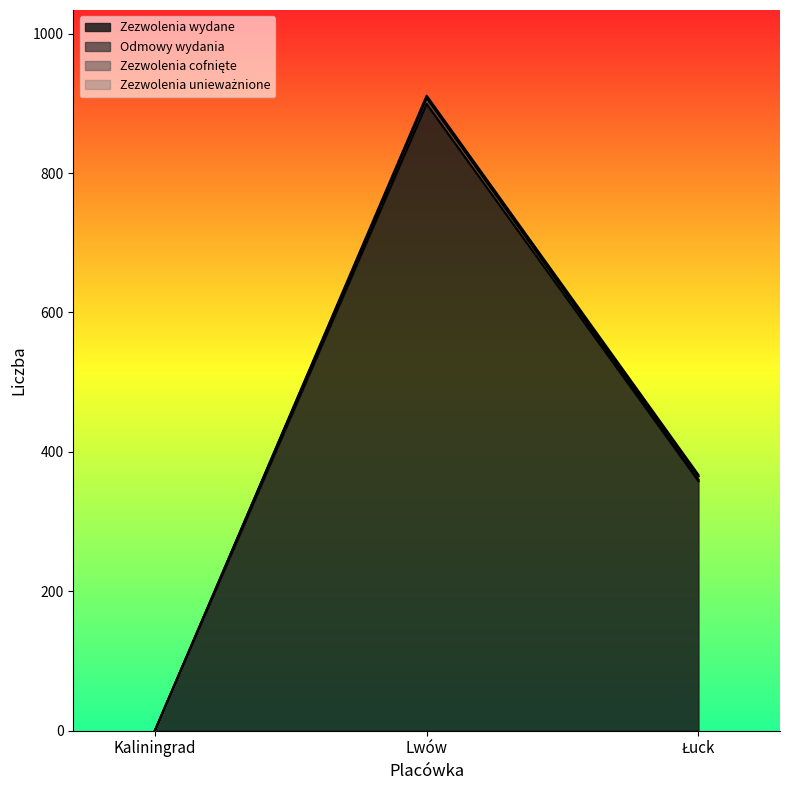

What is the label of the 3rd point from the right?

Kaliningrad